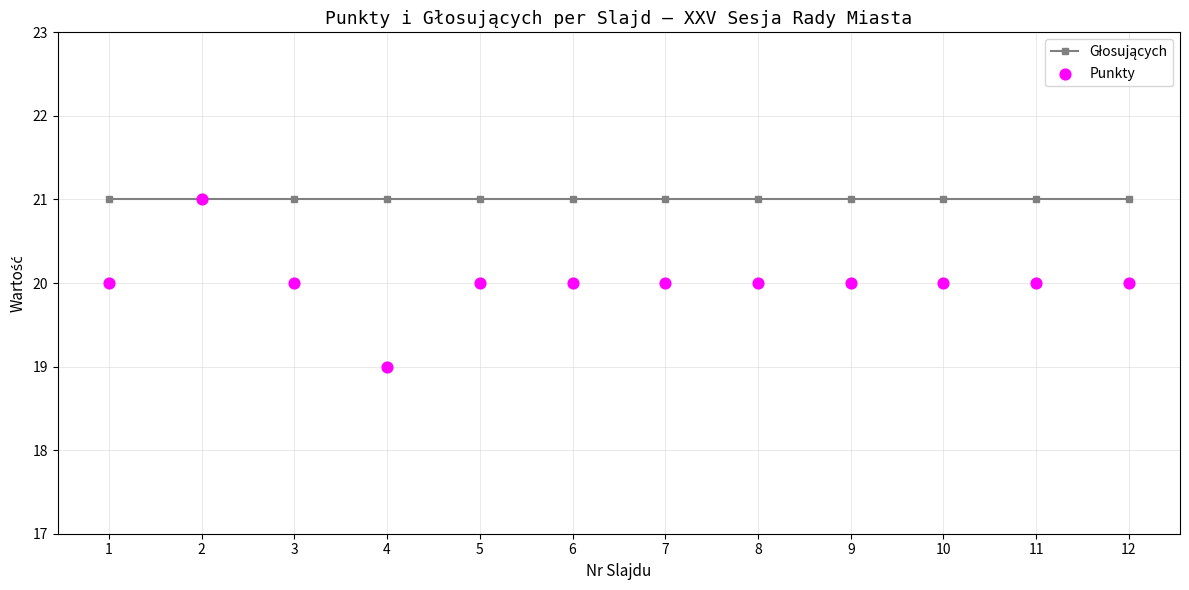

Which series has the largest total across all categories?

Głosujących